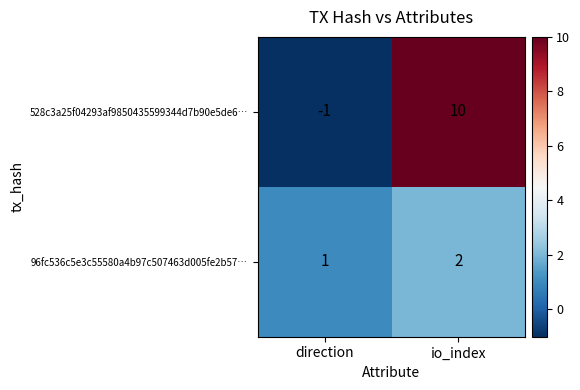

What is the highest value of the 528c3a25f04293af9850435599344d7b90e5de6… series?

10